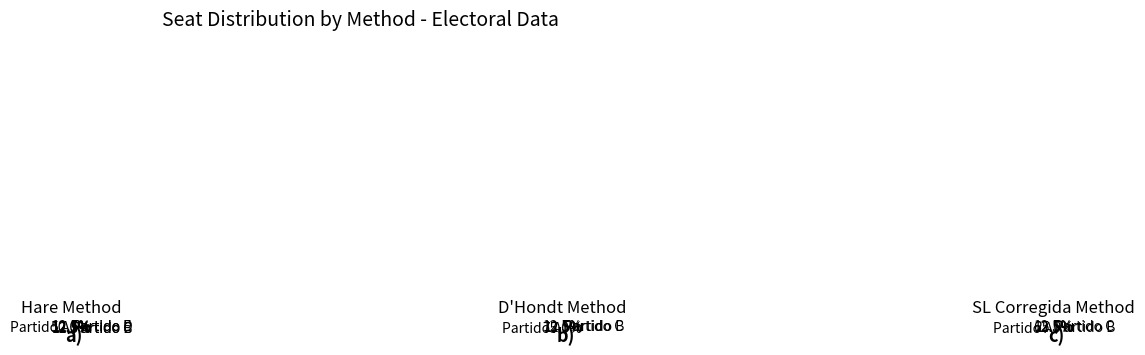

The Partido B slice represents 34% of the pie. True or false?

False